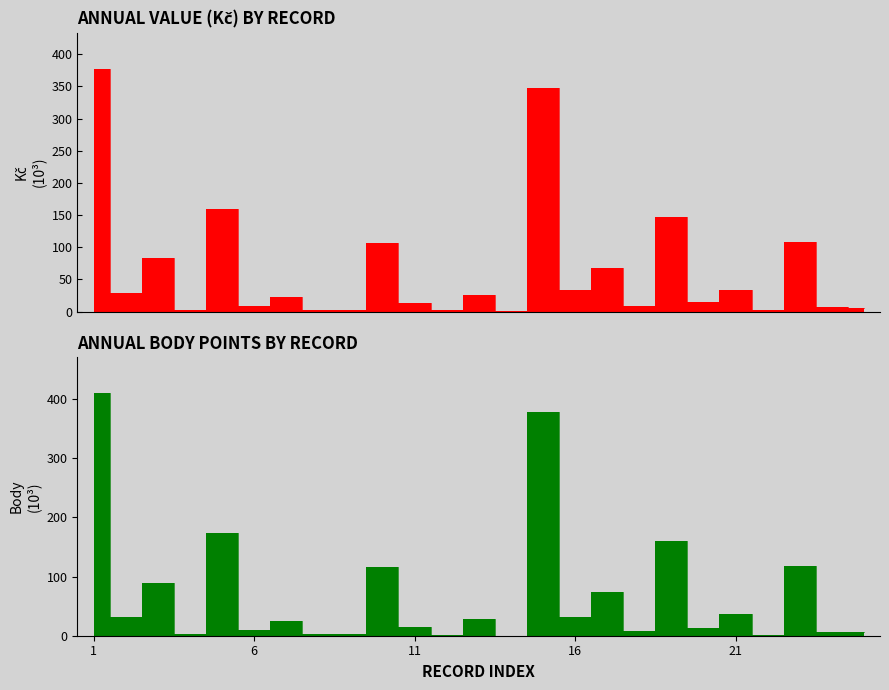

What is the difference between the maximum and minimum values in the Kč series?

376.9